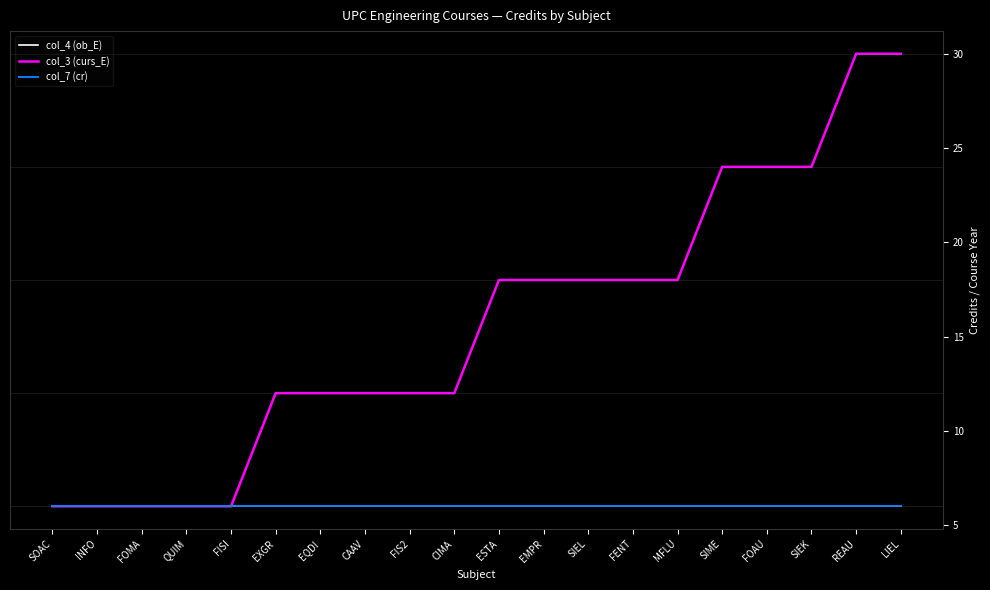

Does the chart display data point markers on the line(s)?

No